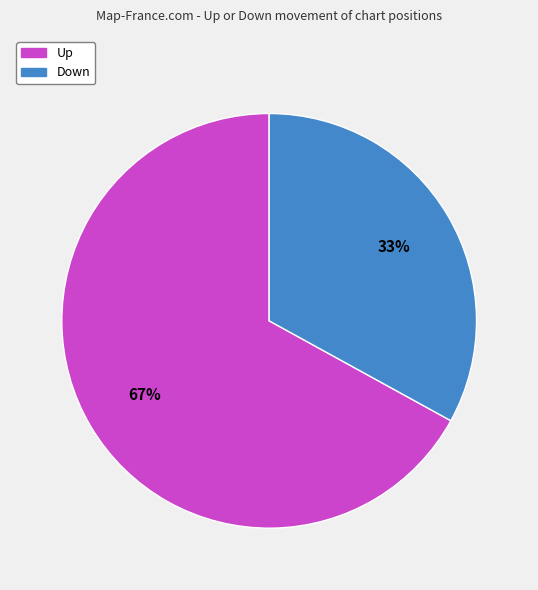

Is there any slice that represents more than half of the pie?

Yes